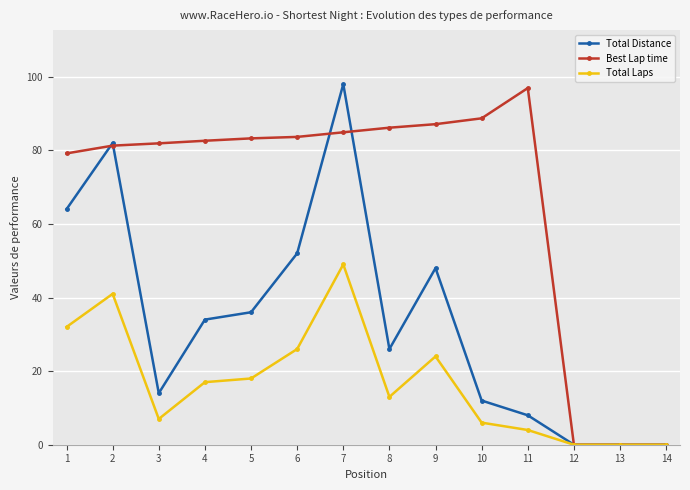

Rank the series at 4 from lowest to highest value.

Total Laps, Total Distance, Best Lap time